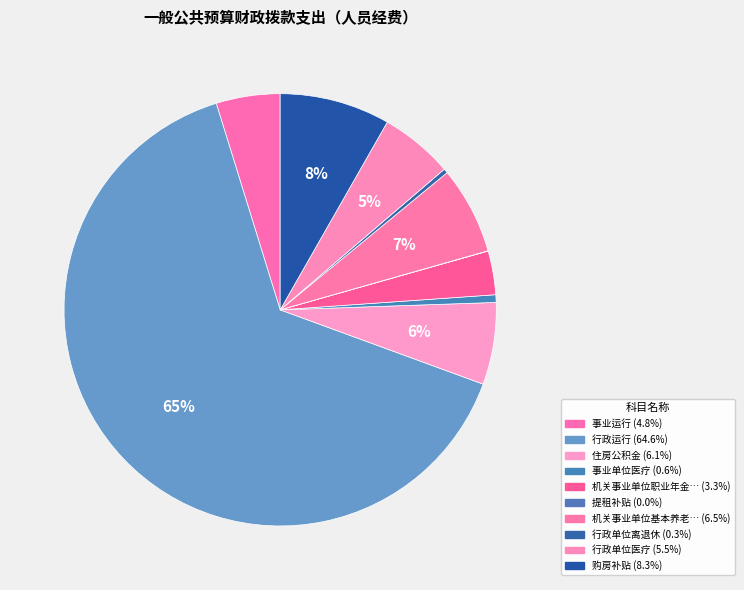

How many segments does this pie chart have?

10